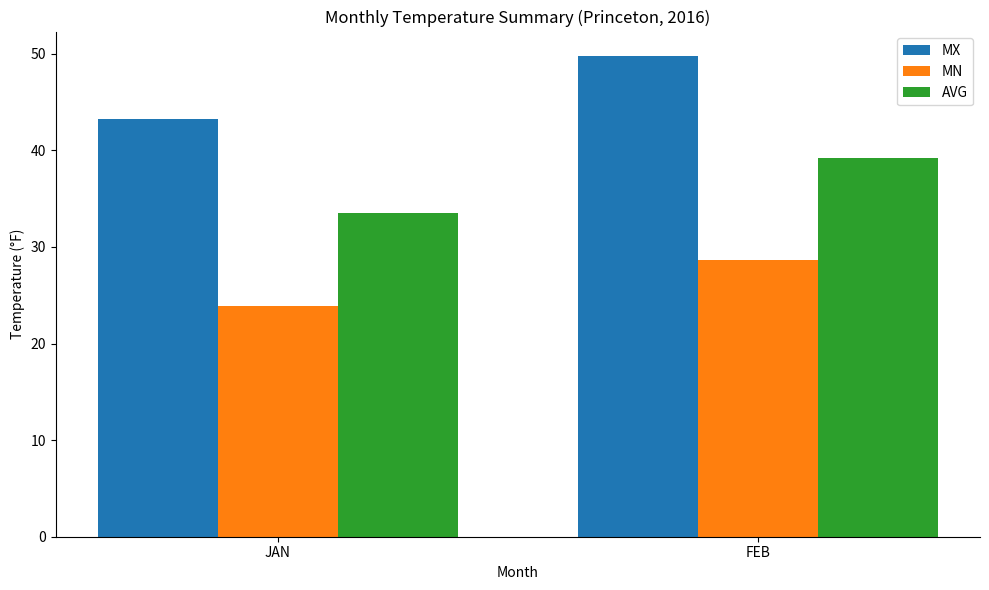

What is the lowest value of the AVG series?

33.5